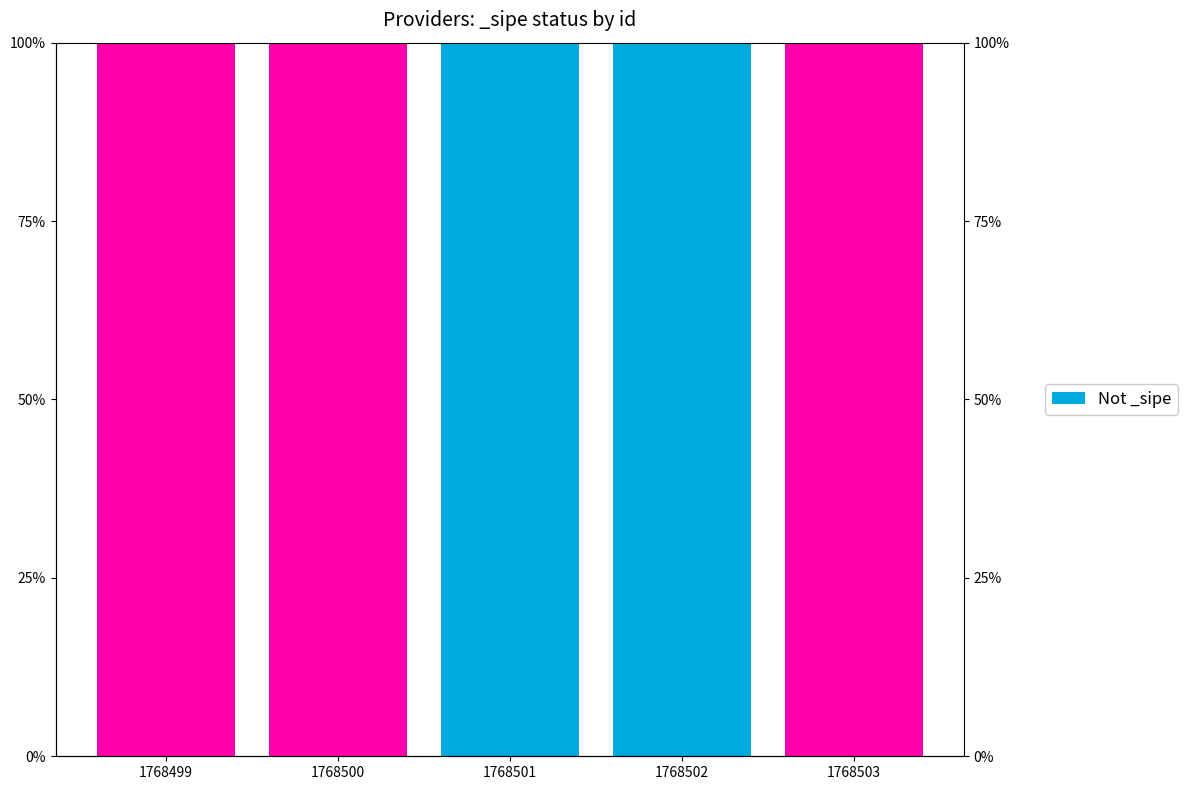

How many categories are shown in the chart?

5